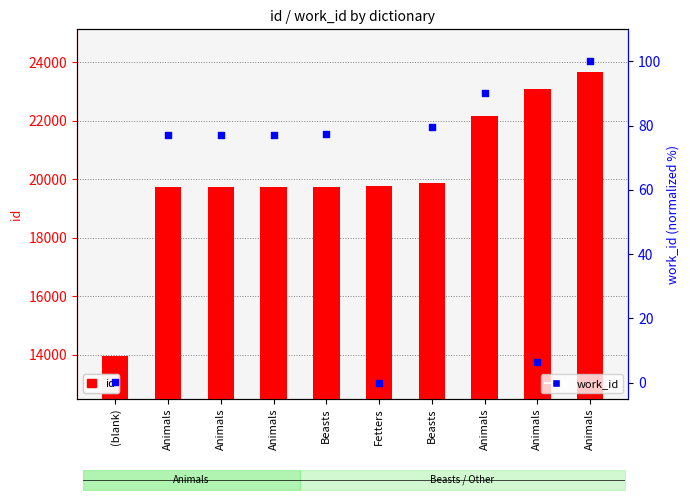

What are all the series names shown in the legend?

id, work_id